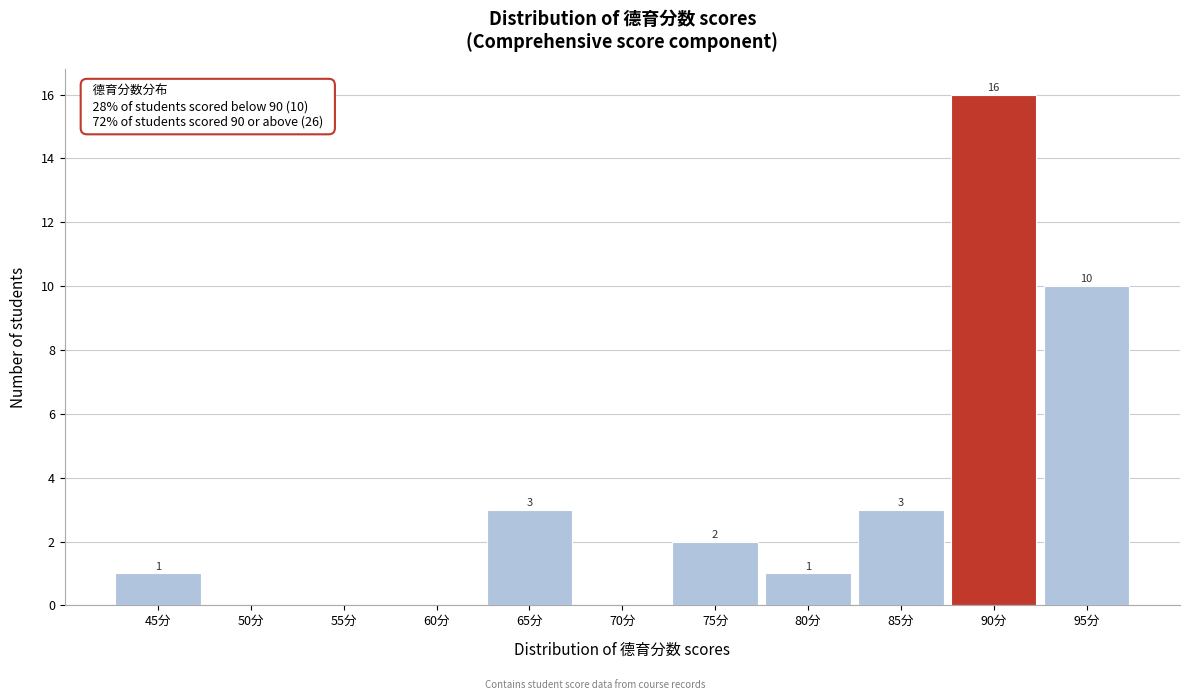

Reading left to right, list all the values displayed in this chart.

45分=1	50分=0	55分=0	60分=0	65分=3	70分=0	75分=2	80分=1	85分=3	90分=16	95分=10